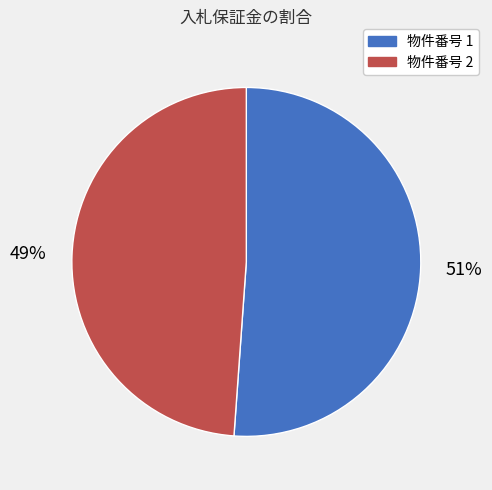

Is there a majority slice in this chart?

Yes